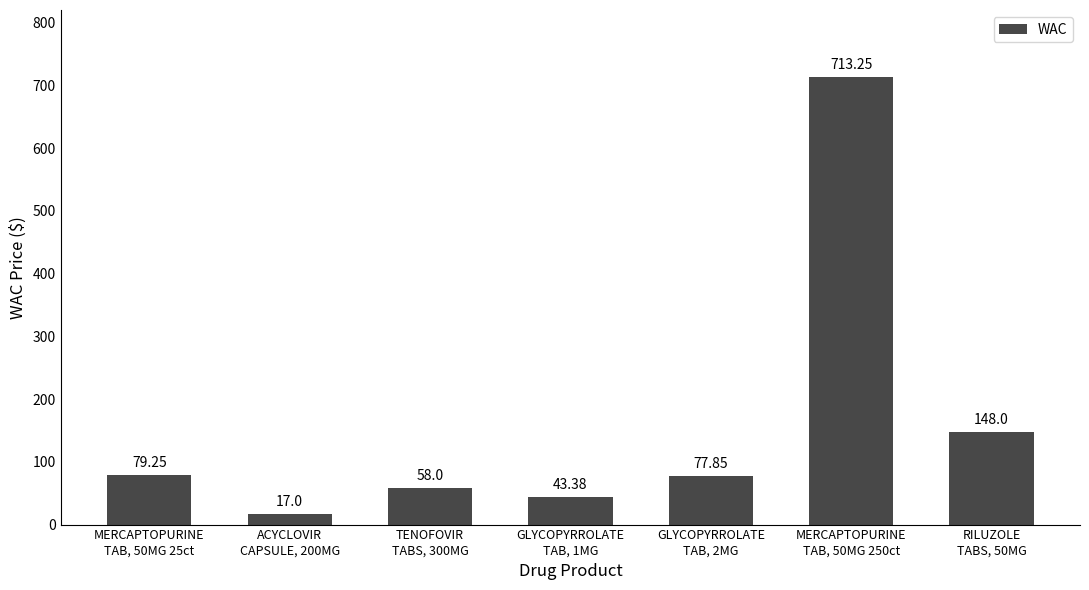

How many data points does each series have?

7